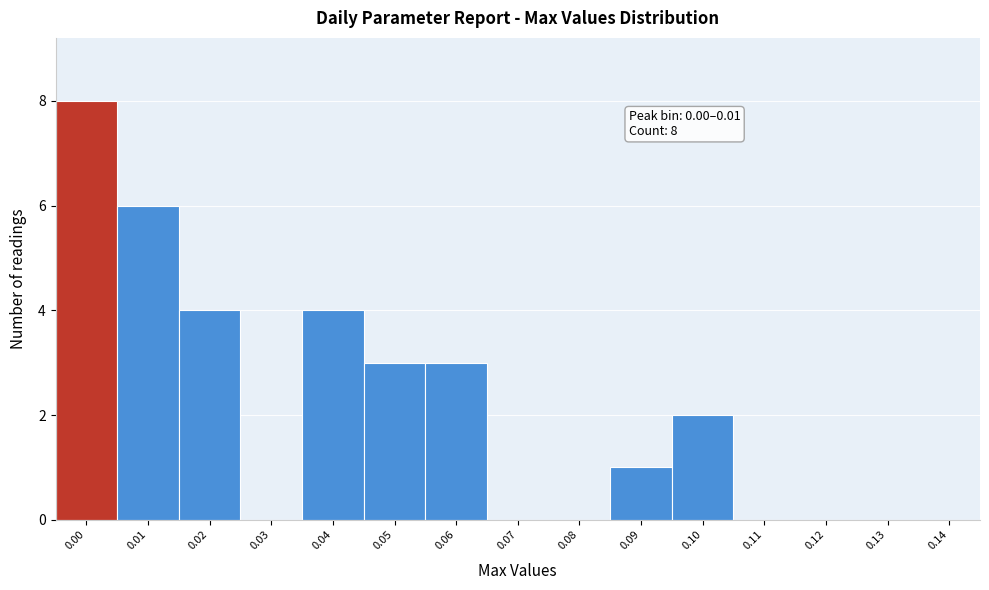

Reading left to right, list all the values displayed in this chart.

0.00=8	0.01=6	0.02=4	0.03=0	0.04=4	0.05=3	0.06=3	0.07=0	0.08=0	0.09=1	0.10=2	0.11=0	0.12=0	0.13=0	0.14=0